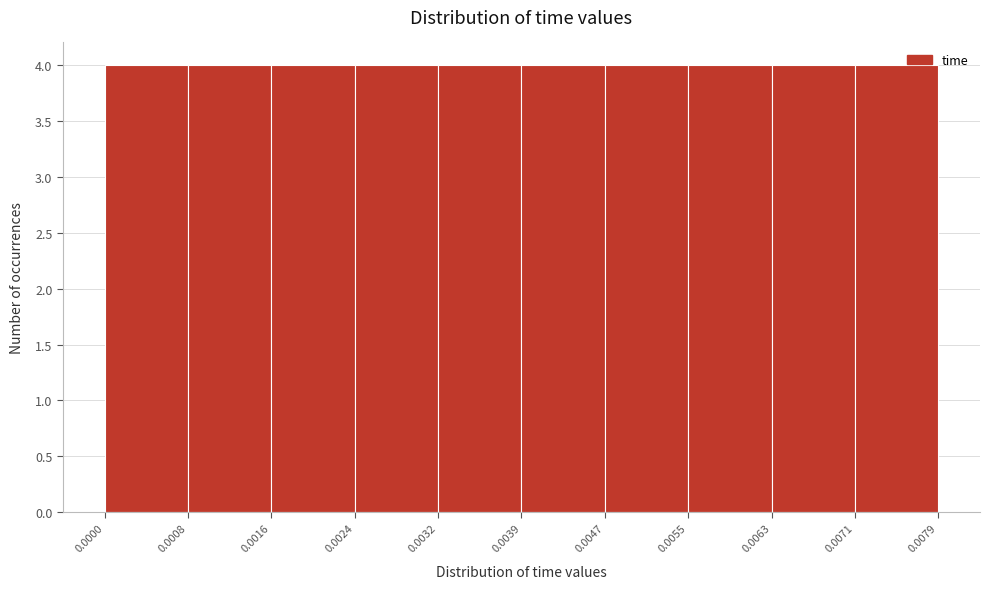

What is the height of the bar covering 0.0032 to 0.0039 on the x-axis? The values are not printed on the chart, so give them approximately, as read against the axis.

4